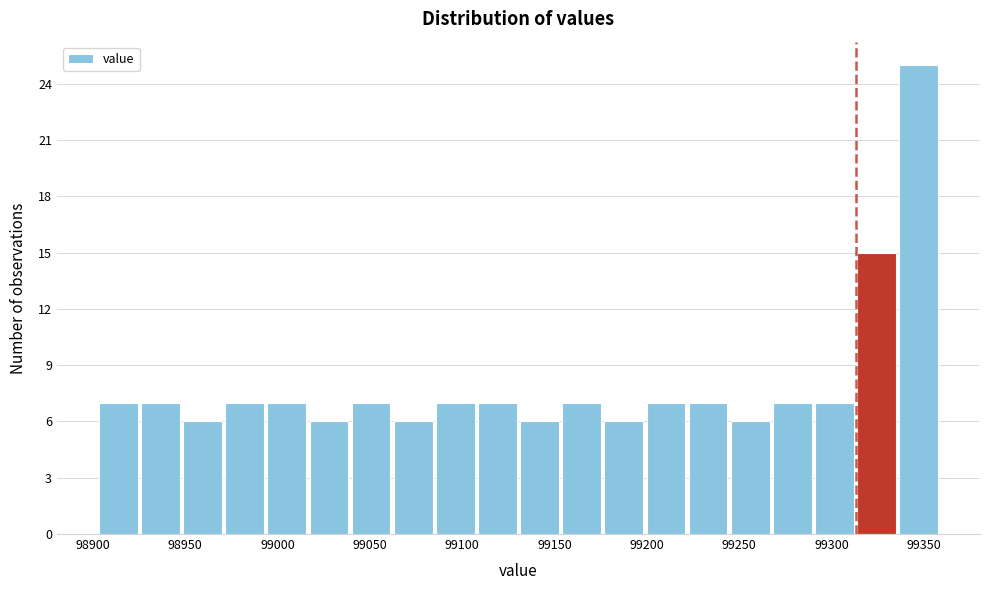

Over which range of the x-axis is the bar tallest?

99335 to 99360